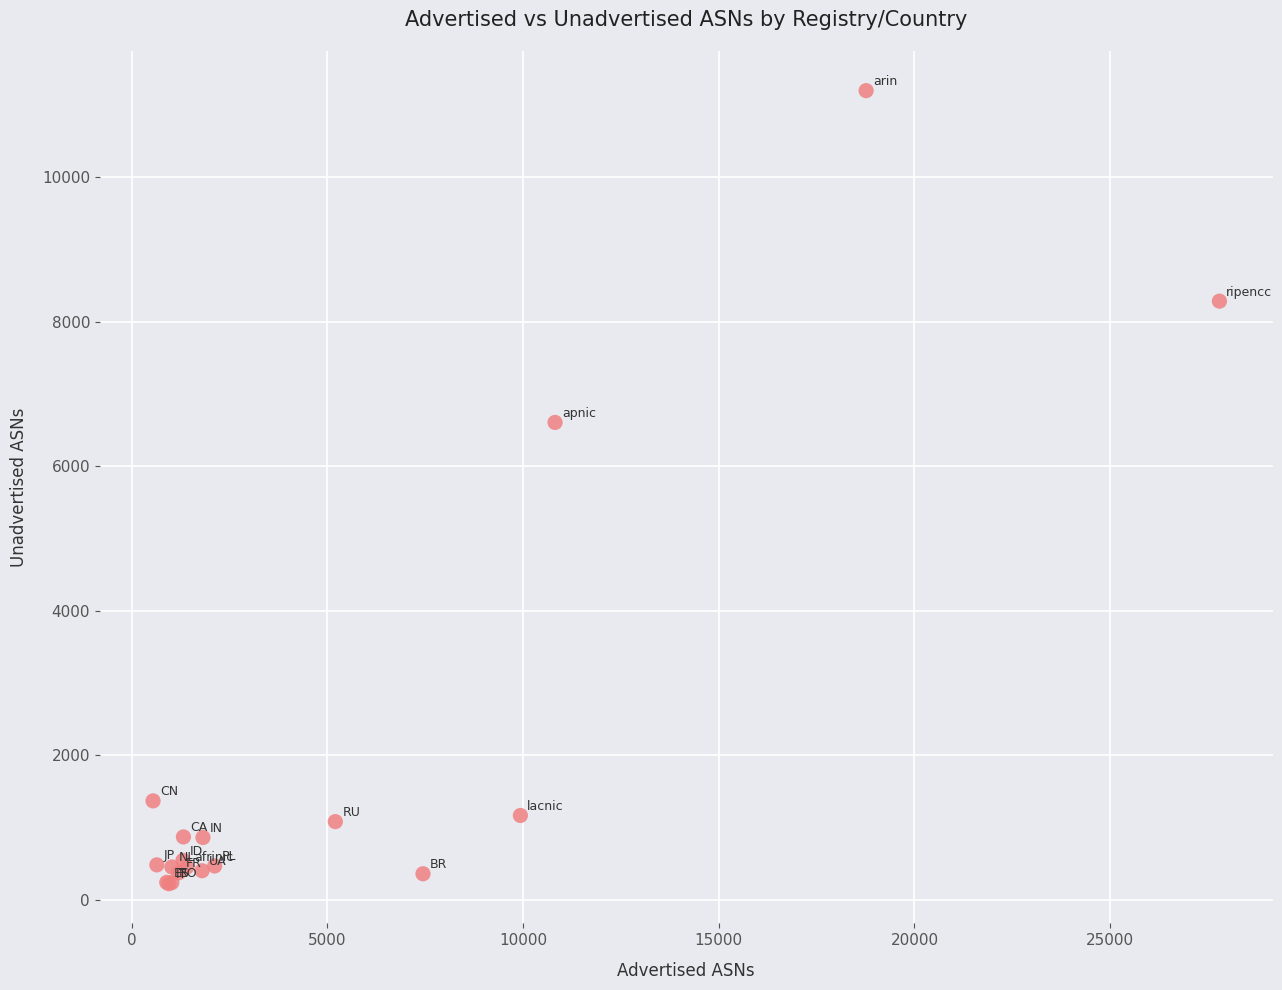

What Y value in the scatter plot is closest to 5712?

6609